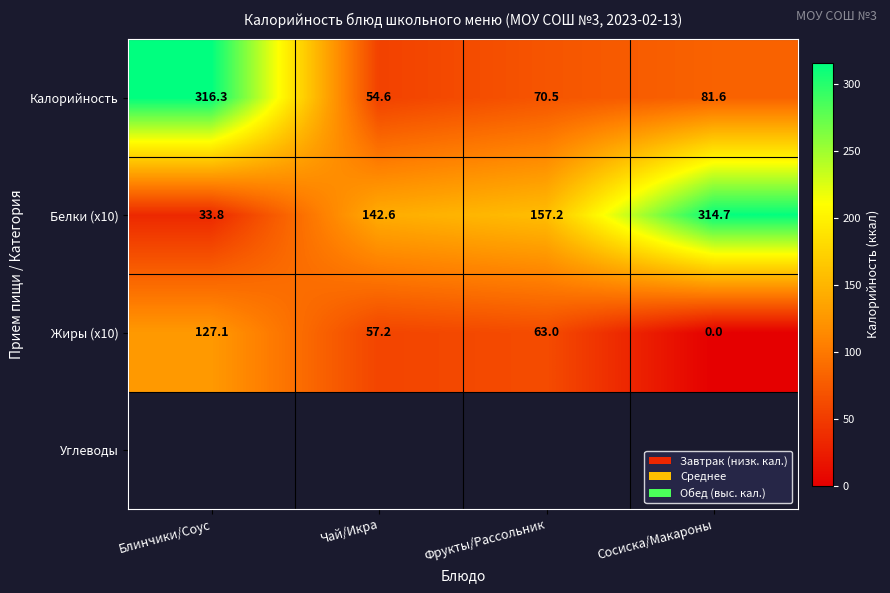

Rank the series by their maximum value, from highest to lowest.

Калорийность, Белки (x10), Жиры (x10)